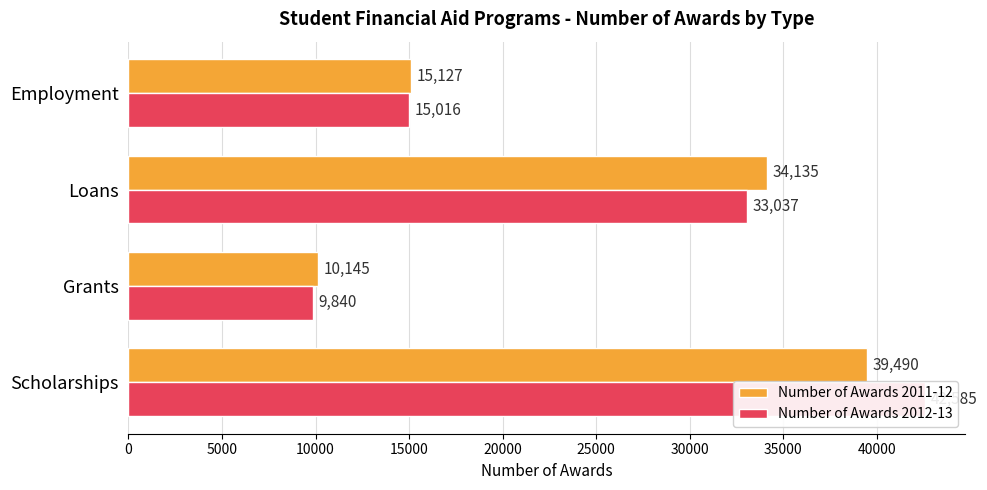

At Employment, list the series in order from smallest to largest.

Number of Awards 2012-13, Number of Awards 2011-12